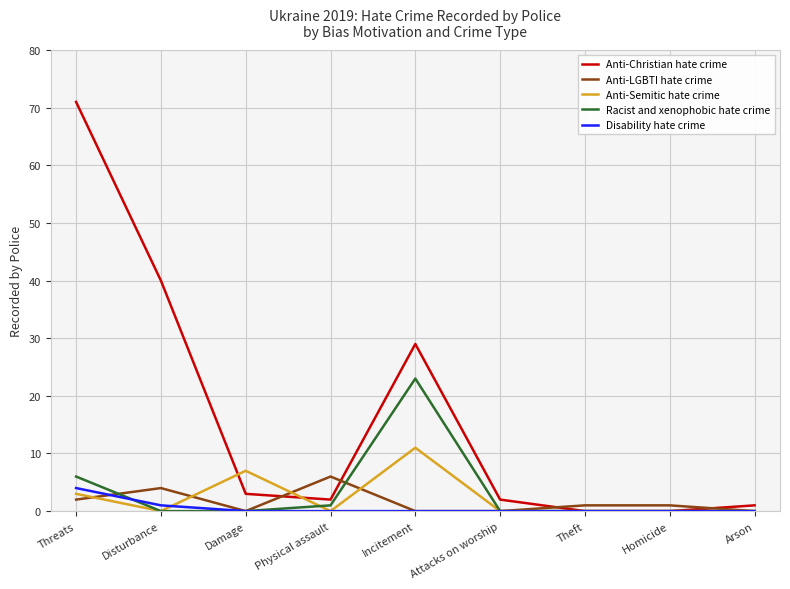

Reading left to right, transcribe all the data shown in this chart.

Anti-Christian hate crime: Threats=71	Disturbance=40	Damage=3	Physical assault=2	Incitement=29	Attacks on worship=2	Theft=0	Homicide=0	Arson=1
Anti-LGBTI hate crime: Threats=2	Disturbance=4	Damage=0	Physical assault=6	Incitement=0	Attacks on worship=0	Theft=1	Homicide=1	Arson=0
Anti-Semitic hate crime: Threats=3	Disturbance=0	Damage=7	Physical assault=0	Incitement=11	Attacks on worship=0	Theft=0	Homicide=0	Arson=0
Racist and xenophobic hate crime: Threats=6	Disturbance=0	Damage=0	Physical assault=1	Incitement=23	Attacks on worship=0	Theft=0	Homicide=0	Arson=0
Disability hate crime: Threats=4	Disturbance=1	Damage=0	Physical assault=0	Incitement=0	Attacks on worship=0	Theft=0	Homicide=0	Arson=0